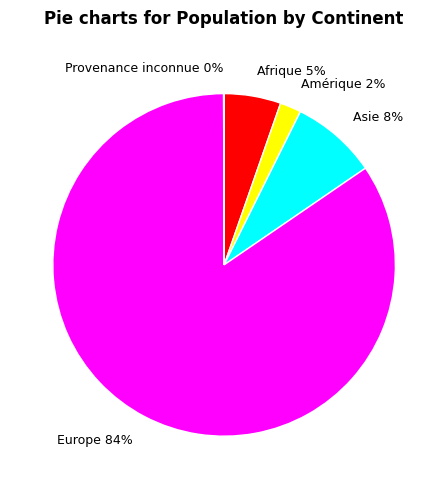

Which slice is the largest?

Europe 84%